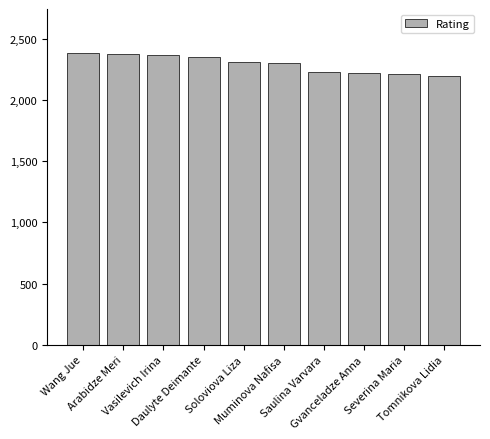

What is the difference between the maximum and minimum values?

191